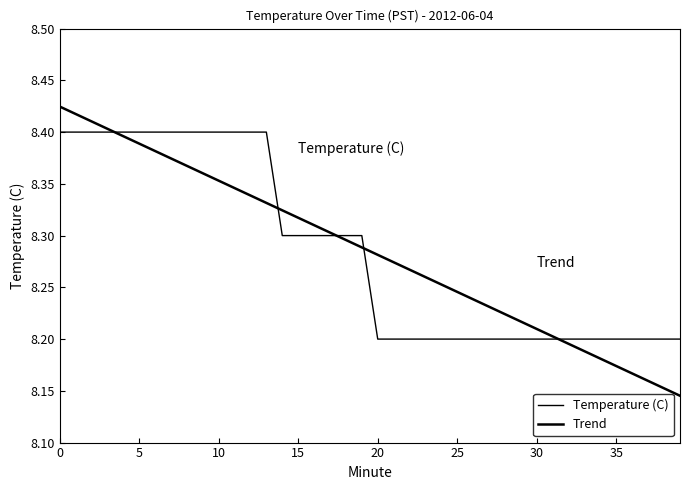

Is this an area chart (filled region under the line)?

No